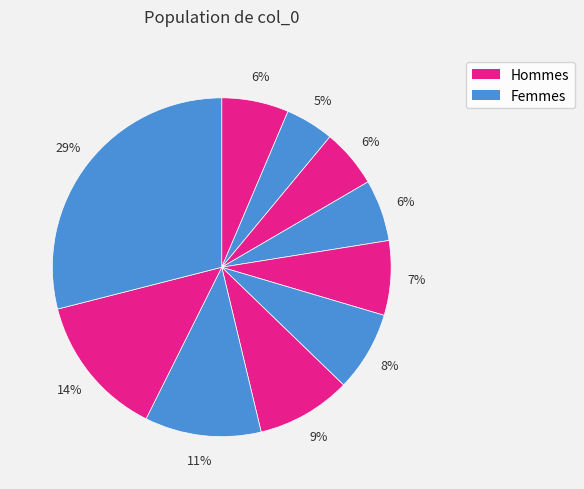

How many segments does this pie chart have?

10